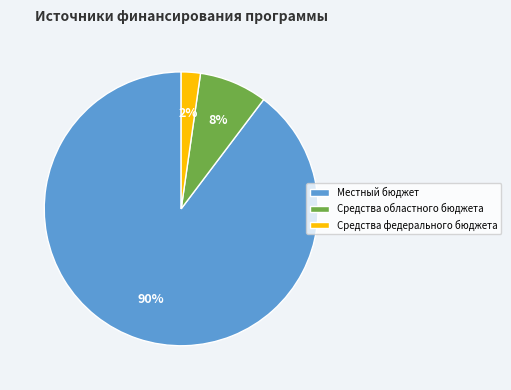

What is the smallest slice in the pie chart?

Средства федерального бюджета